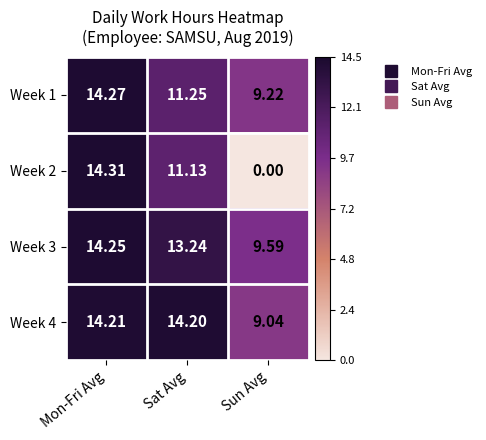

What is the spread (max minus min) of values at Mon-Fri Avg?

0.1